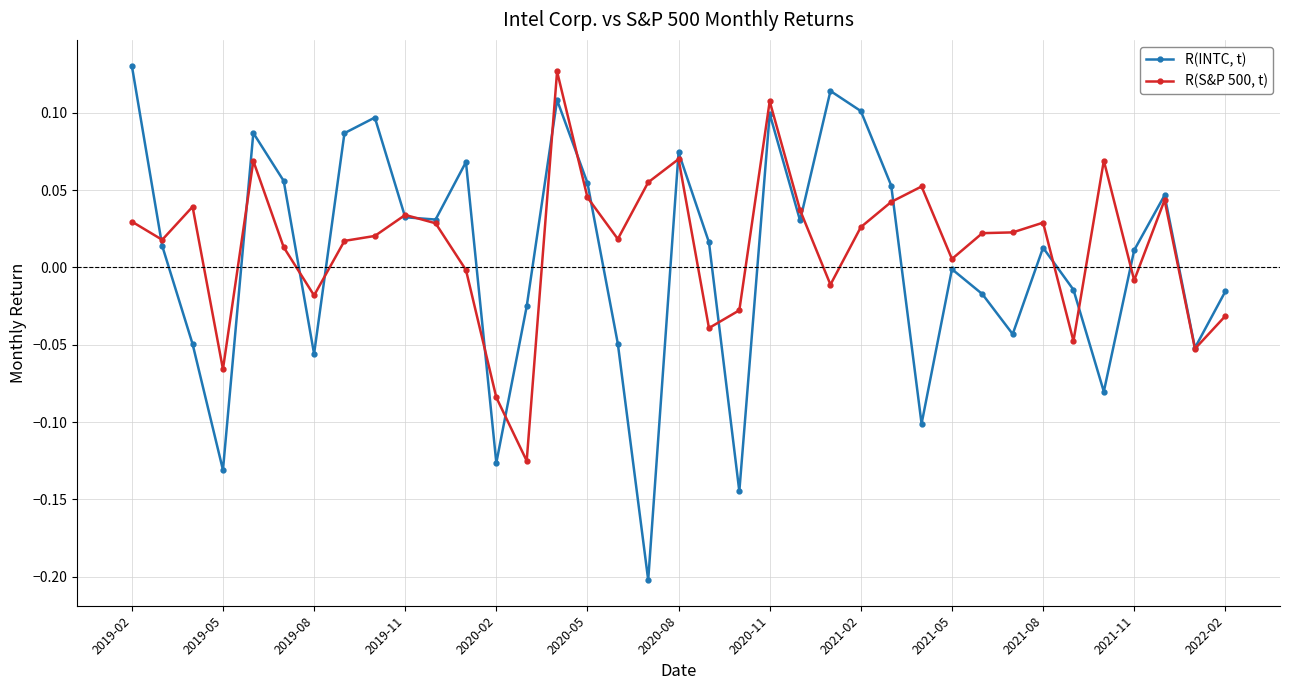

What is the difference between the maximum and minimum values in the R(S&P 500, t) series?

0.3